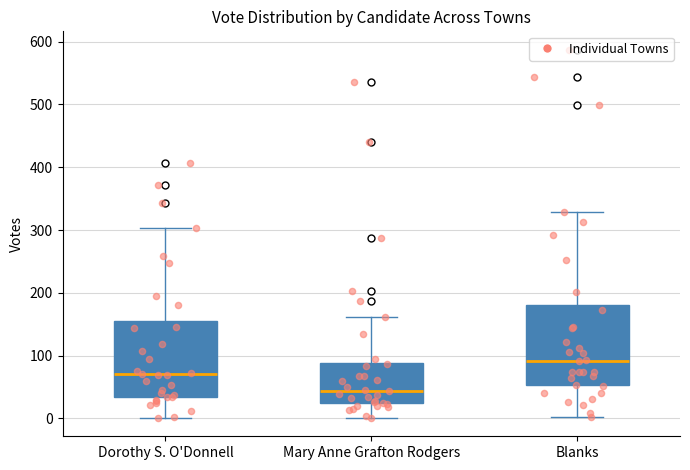

Where is the lower edge of the box for Dorothy S. O'Donnell on the y-axis? The values are not printed on the chart, so give them approximately, as read against the axis.

30